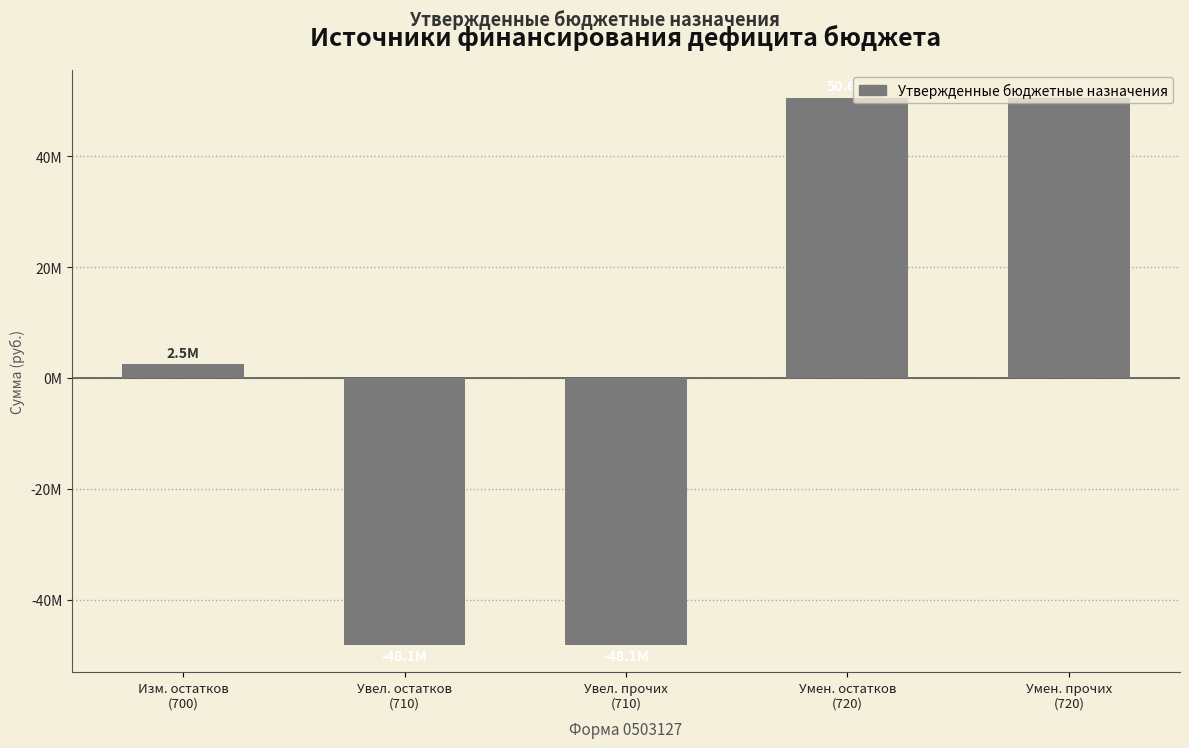

Is it true that the value at Умен. остатков
(720) is 88023599?

False